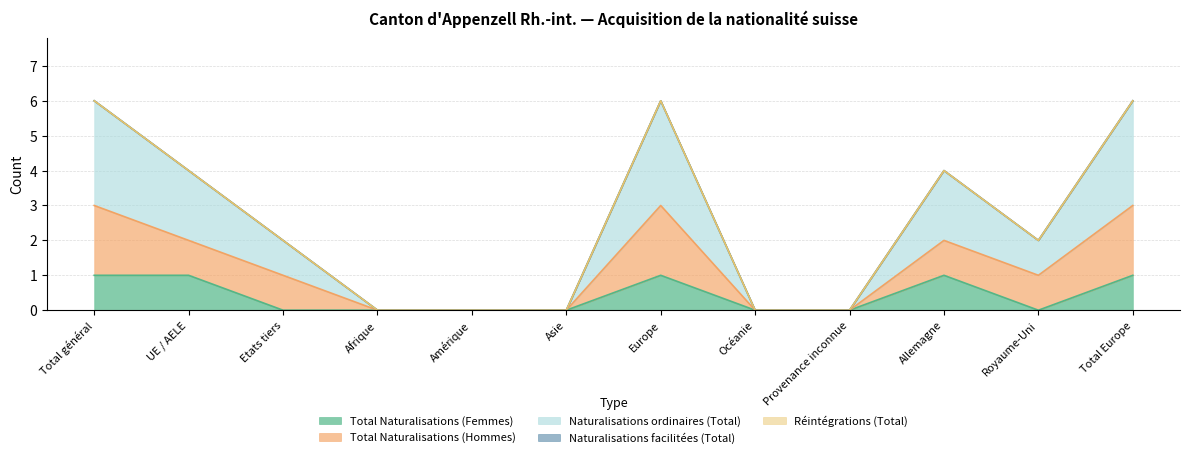

Reading left to right, extract all data points from this chart.

Total Naturalisations (Femmes): 1	1	0	0	0	0	1	0	0	1	0	1
Total Naturalisations (Hommes): 2	1	1	0	0	0	2	0	0	1	1	2
Naturalisations ordinaires (Total): 3	2	1	0	0	0	3	0	0	2	1	3
Naturalisations facilitées (Total): 0	0	0	0	0	0	0	0	0	0	0	0
Réintégrations (Total): 0	0	0	0	0	0	0	0	0	0	0	0